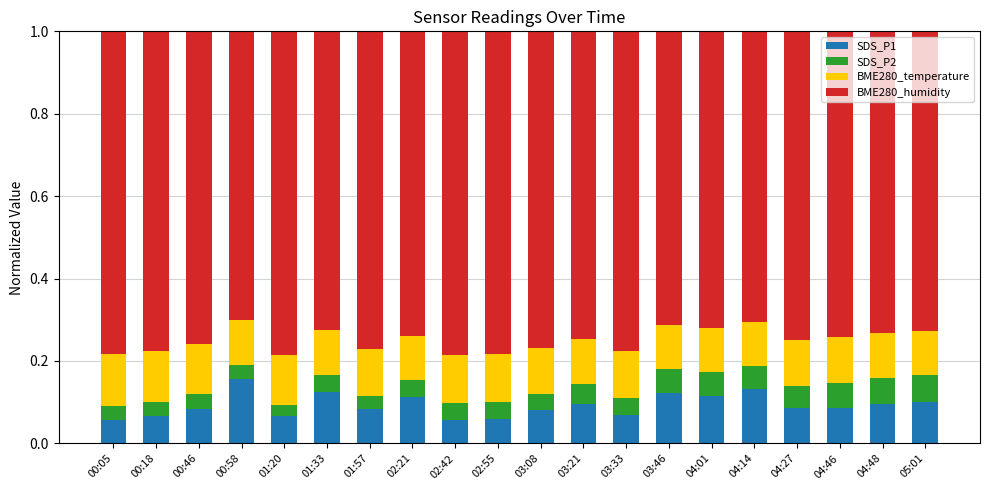

What is the total value across all series at 00:58?

1.0